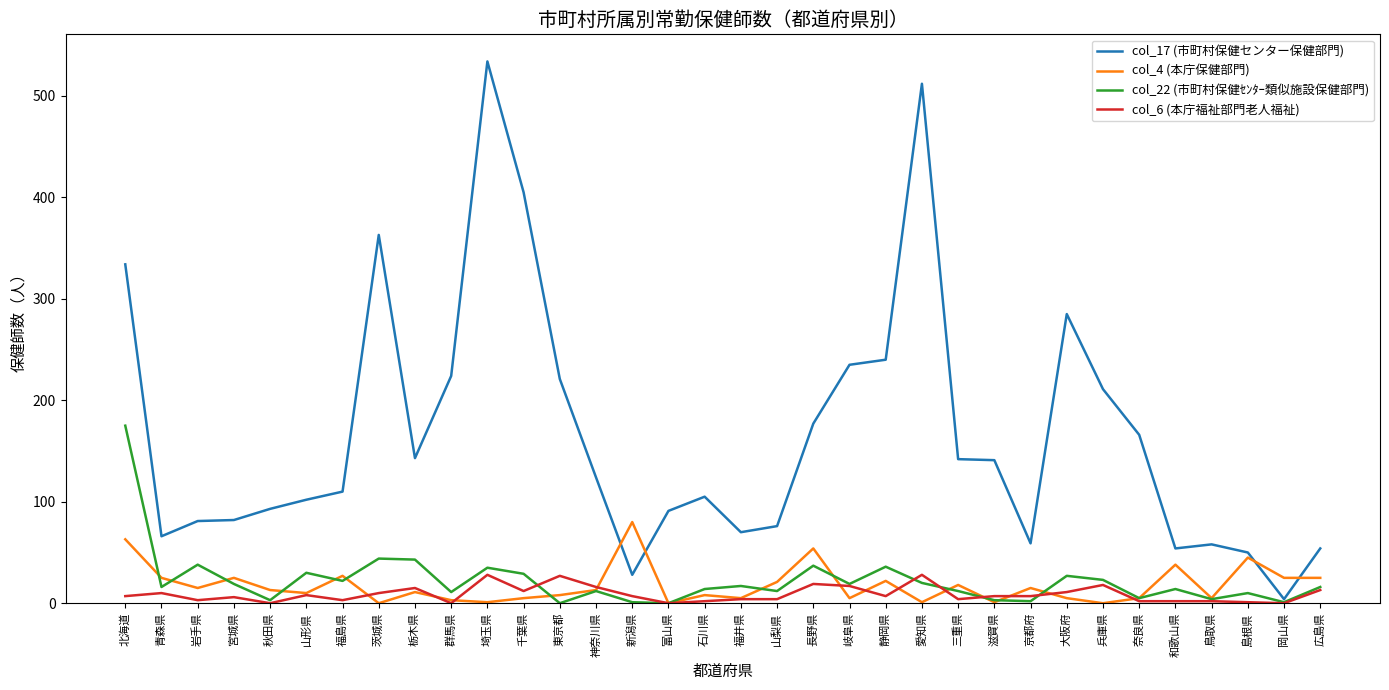

True or false: col_17 (市町村保健センター保健部門) has a value of 145 at 群馬県.

False